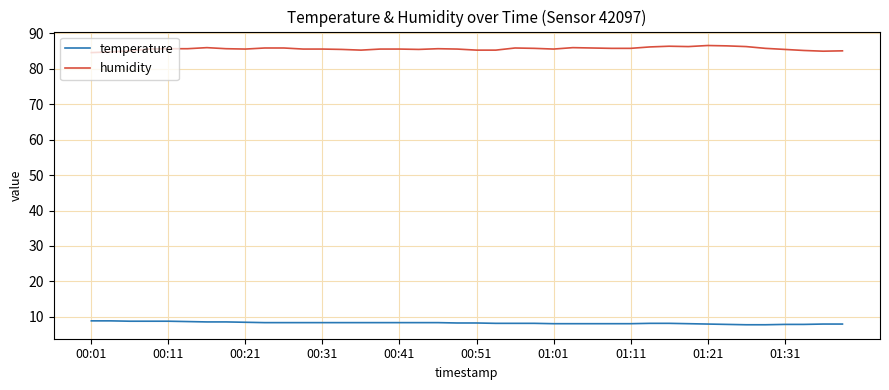

Which series has the largest total across all categories?

humidity